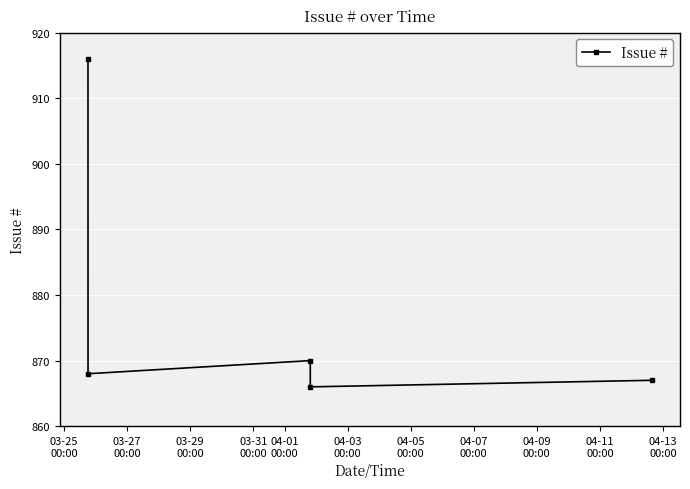

Reading left to right, what are all the values shown in this chart?

916	868	870	866	867